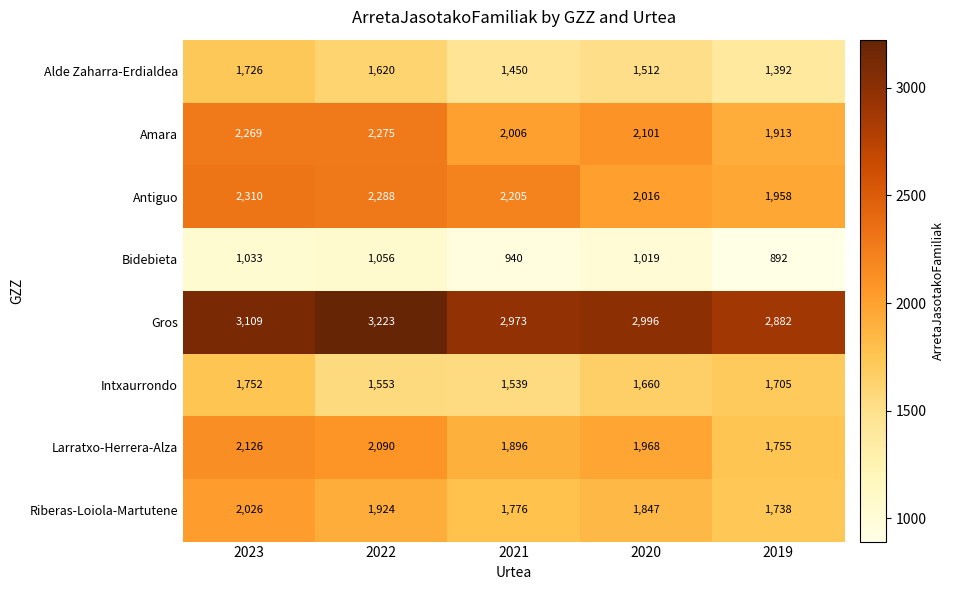

What is the average value of the Intxaurrondo series?

1642